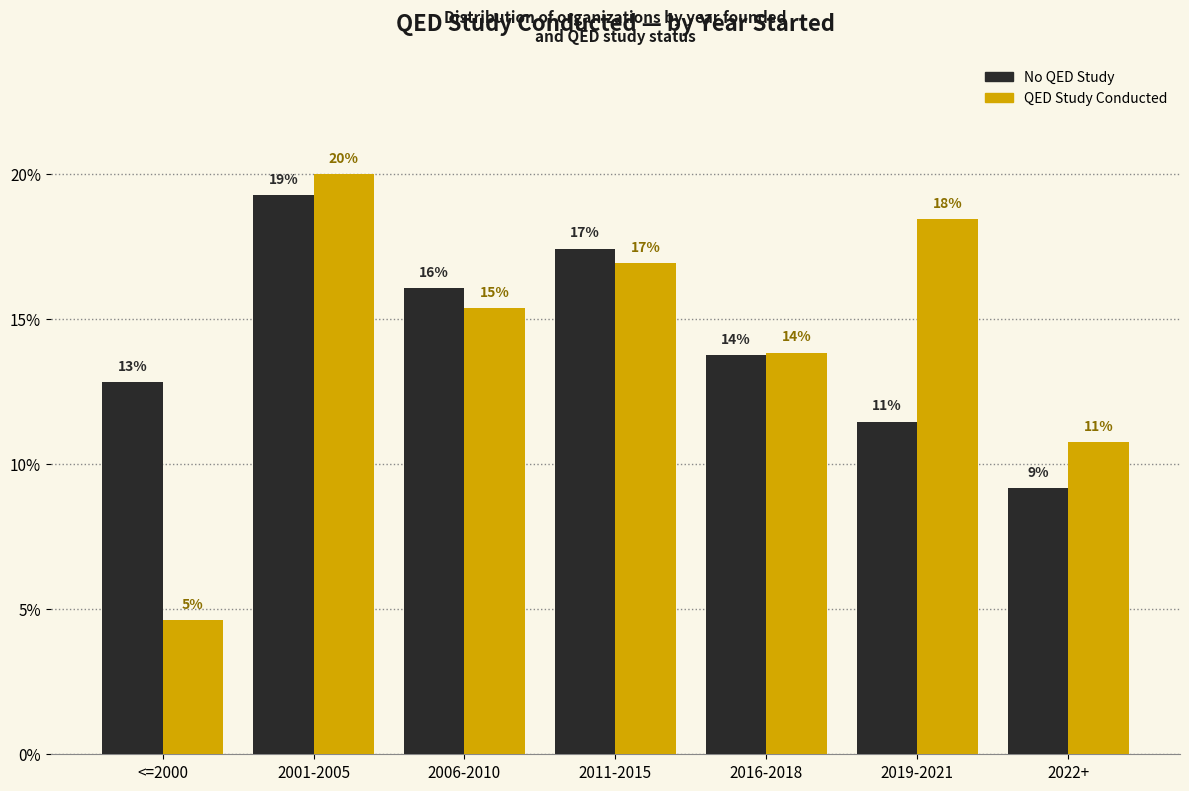

Is it true that No QED Study equals 13.8 at 2016-2018?

True